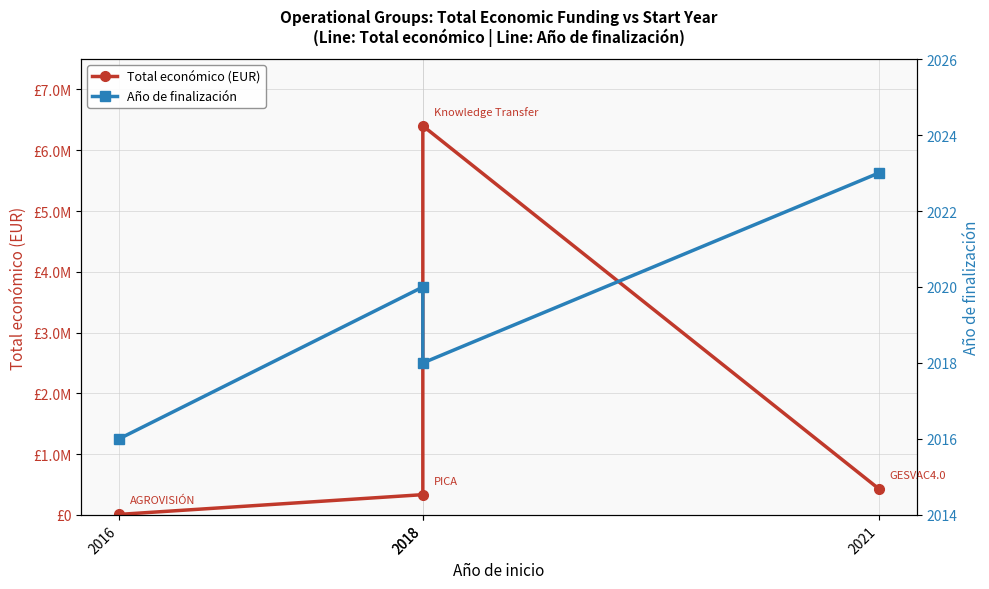

What is the minimum value shown in the chart?

2016